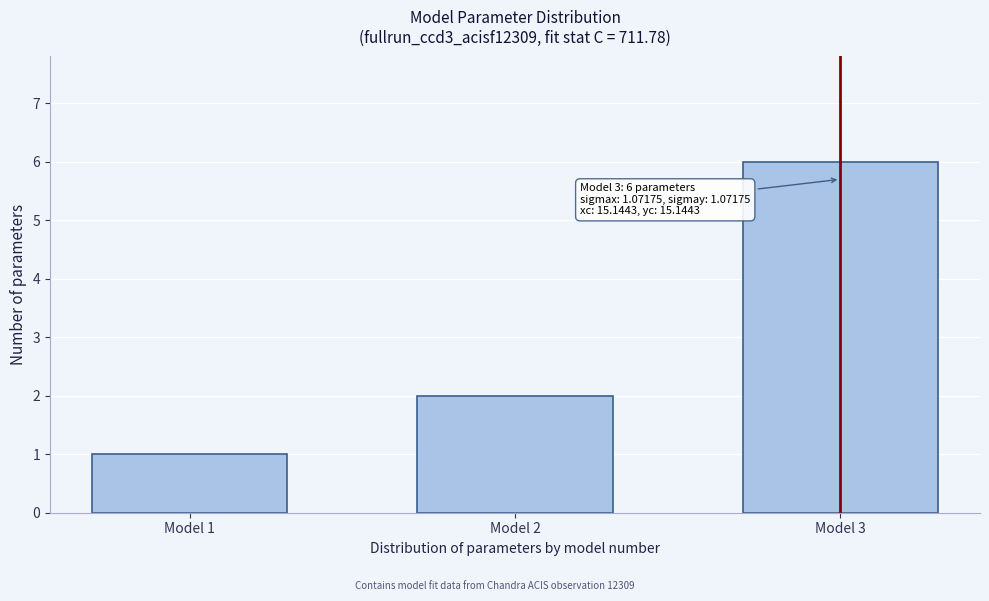

Reading left to right, list all the values displayed in this chart.

Model 1=1	Model 2=2	Model 3=6